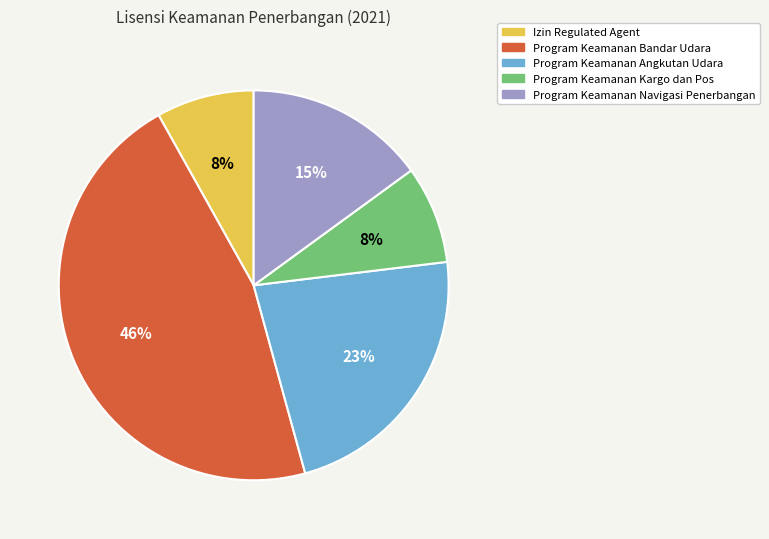

Which category has the biggest portion of the pie?

Program Keamanan Bandar Udara